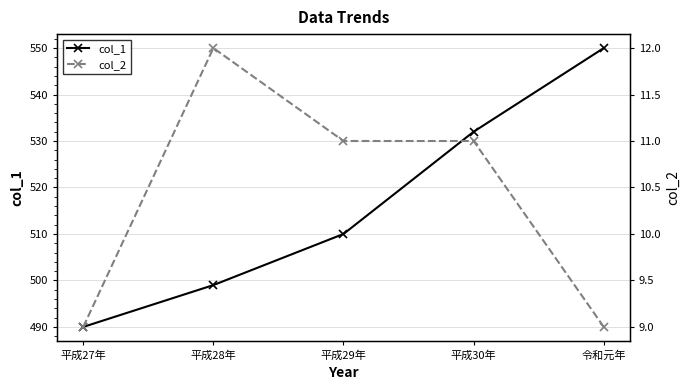

True or false: col_1 and col_2 intersect in this chart.

False